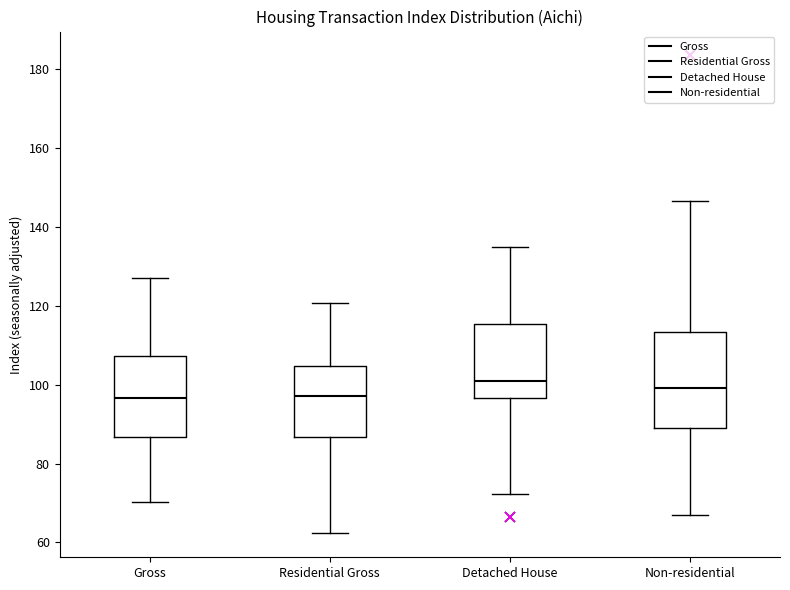

Reading left to right, read every box against the y-axis: the position of its median line, the range the box covers, and the ends of its whiskers. The values are not printed on the chart, so give them approximately, as read against the axis.

Gross: median 96, box 86 to 108, whiskers 70 to 126
Residential Gross: median 98, box 86 to 104, whiskers 62 to 120
Detached House: median 100, box 96 to 116, whiskers 72 to 134
Non-residential: median 100, box 88 to 114, whiskers 66 to 146